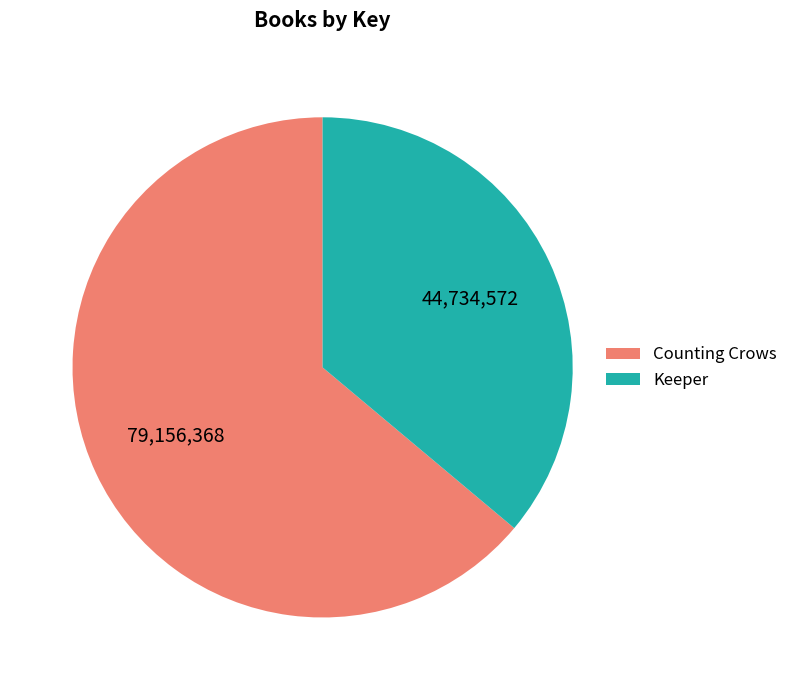

True or false: Keeper accounts for 36% of the total.

True